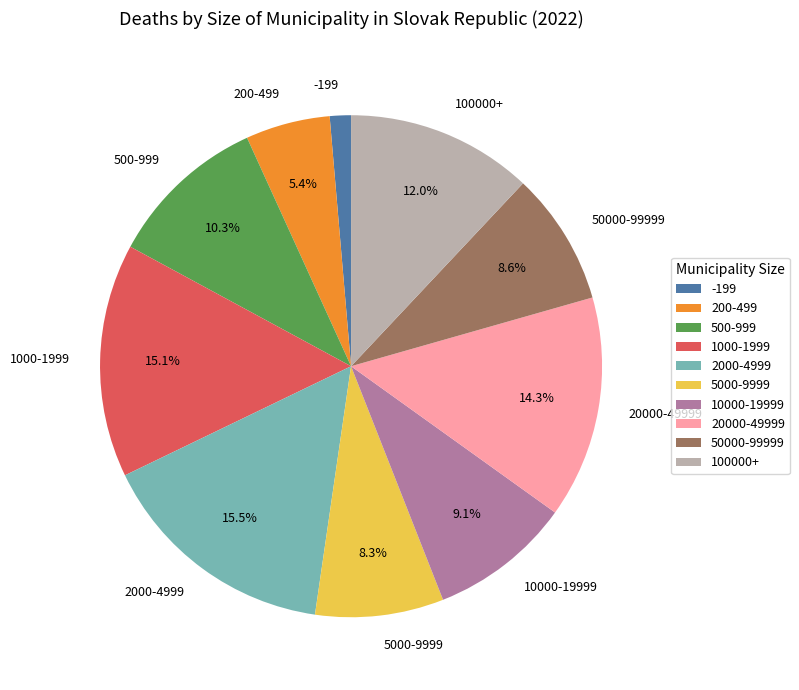

Is there any slice that represents more than half of the pie?

No